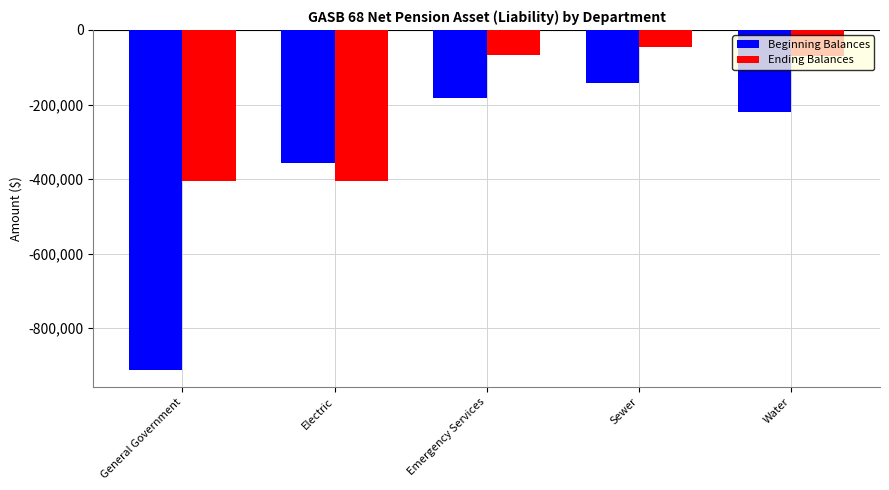

What is the average value of the Ending Balances series?

-198362